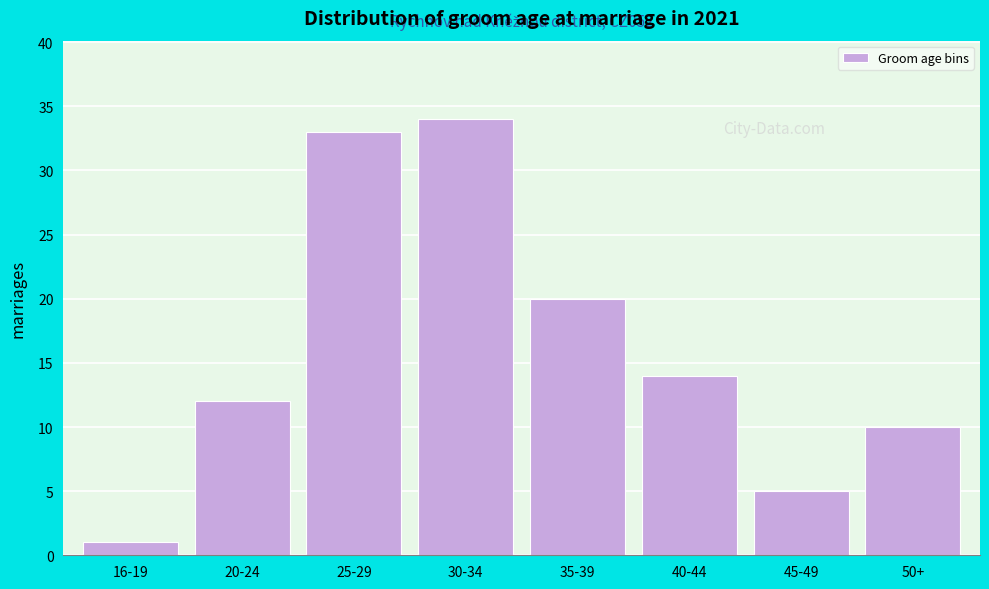

Reading right to left, what are all the values shown in this chart?

10	5	14	20	34	33	12	1